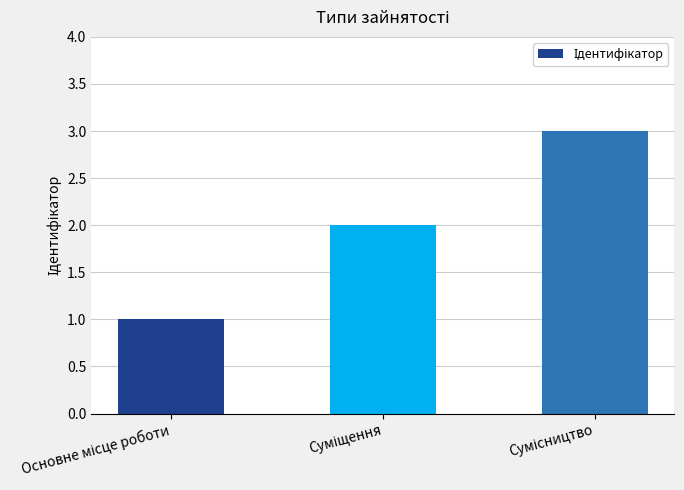

What is the value of the 3rd bar from the left?

3